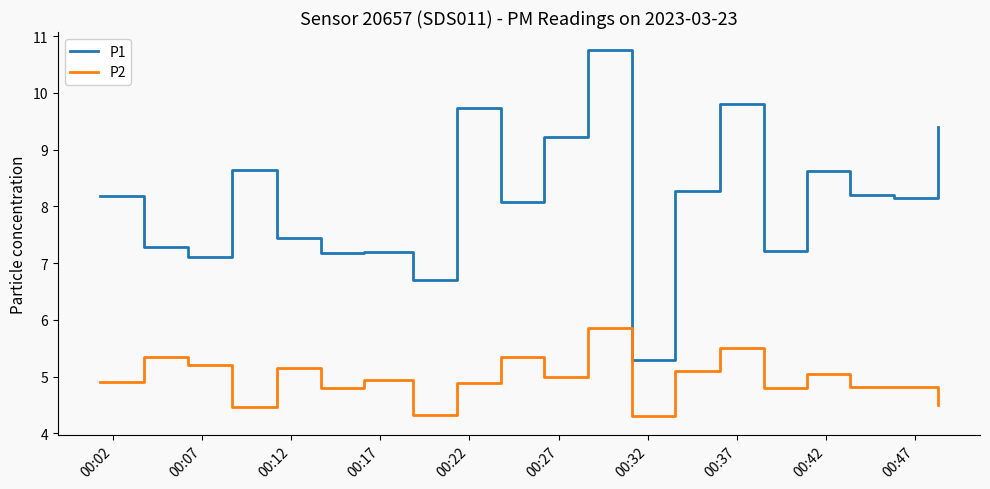

True or false: P2 has more than 2 interior local peaks.

True